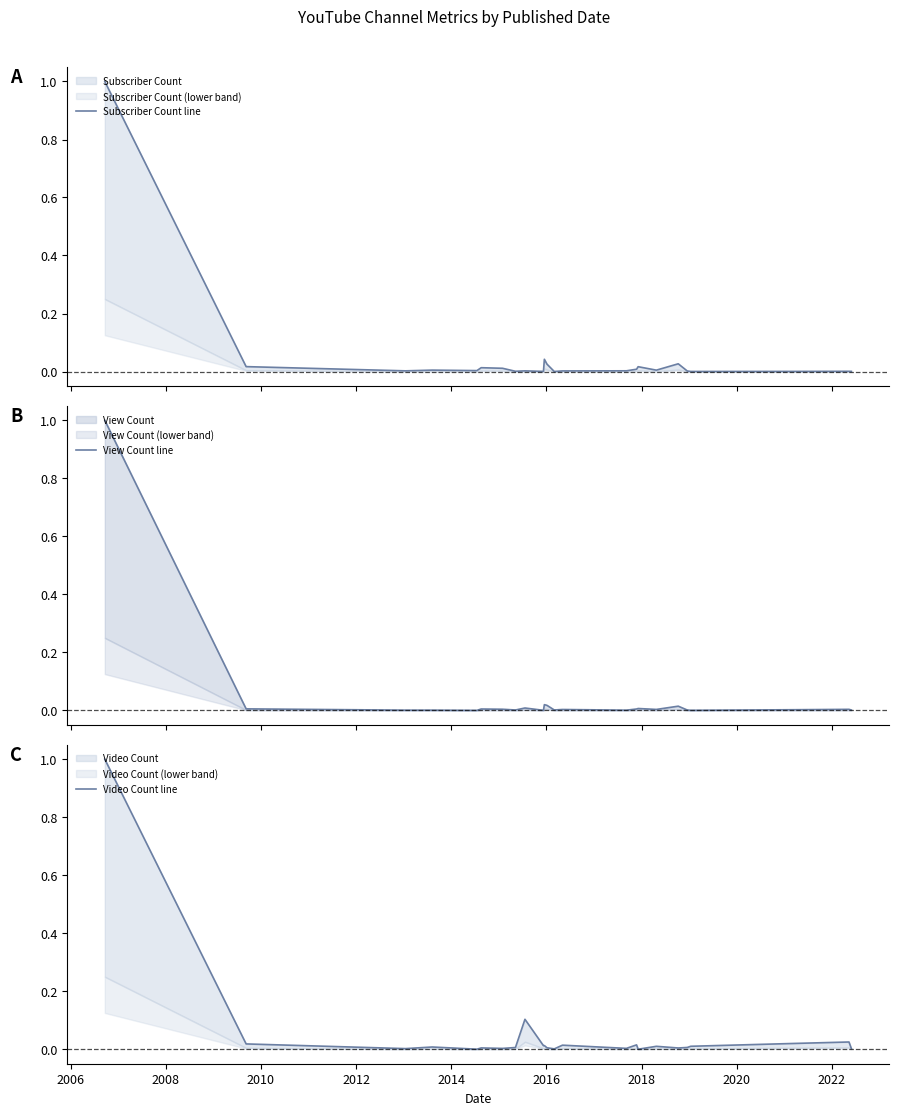

Rank the series by their average value, from highest to lowest.

Video Count line, Subscriber Count line, View Count line